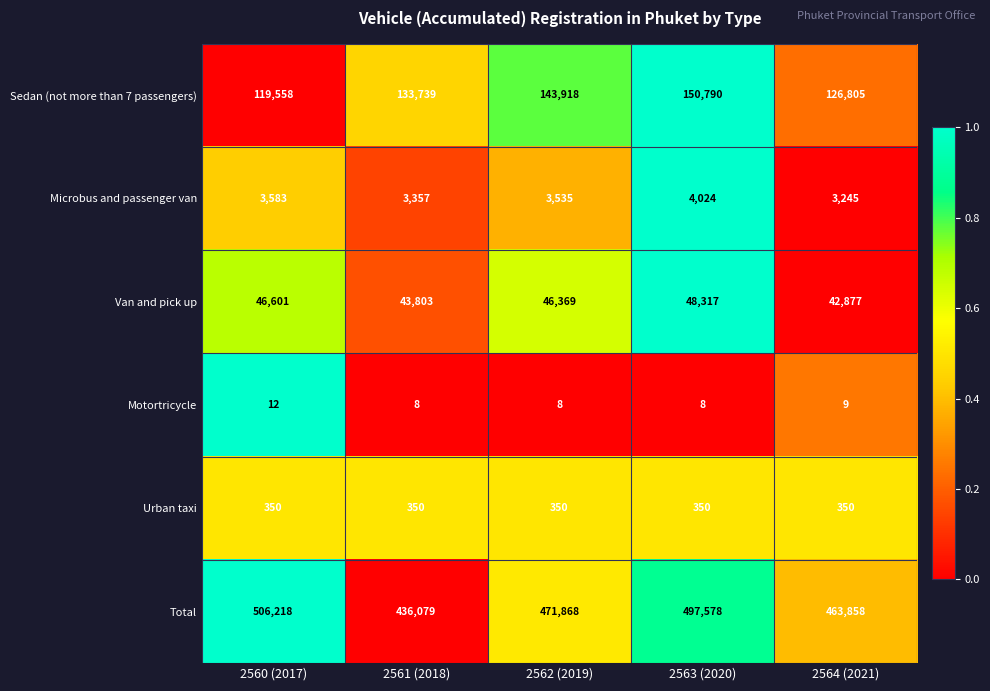

What is the sum of all Motortricycle values?

45